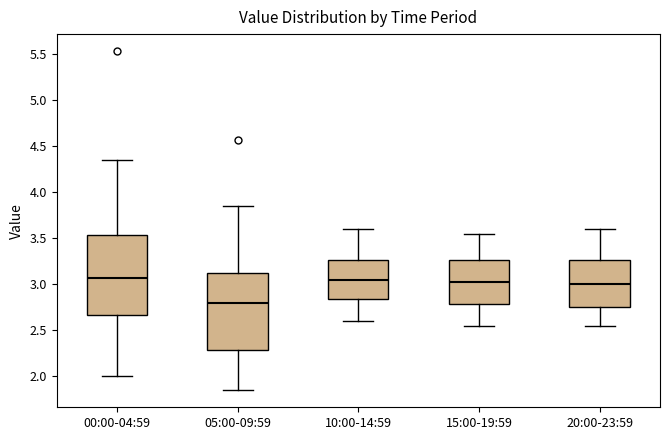

Which box's median line is the lowest?

05:00-09:59